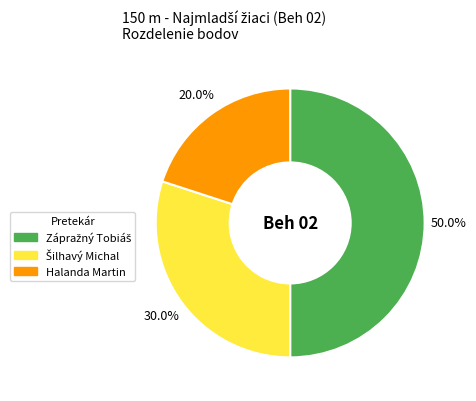

Which slice is the smallest?

Halanda Martin